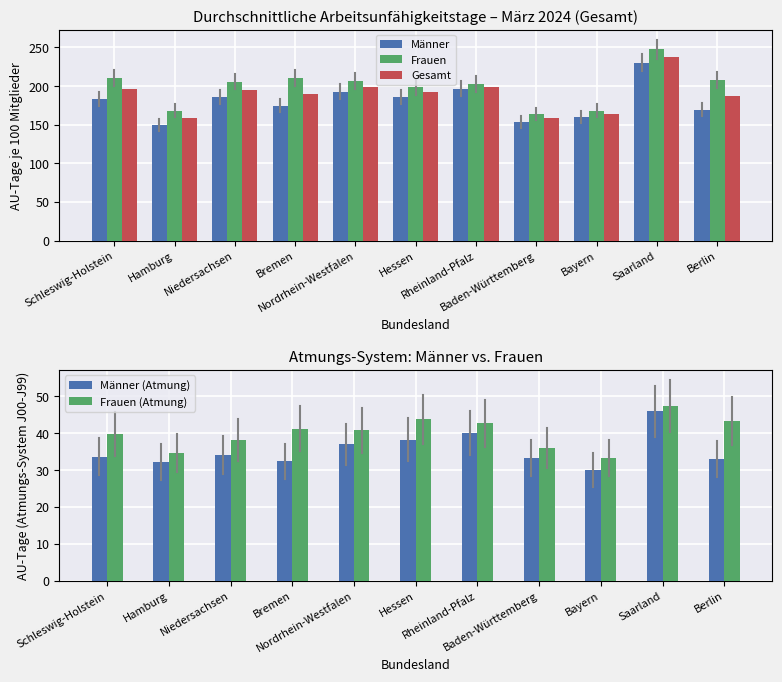

The Männer series shows 320.8 at Hessen. True or false?

False